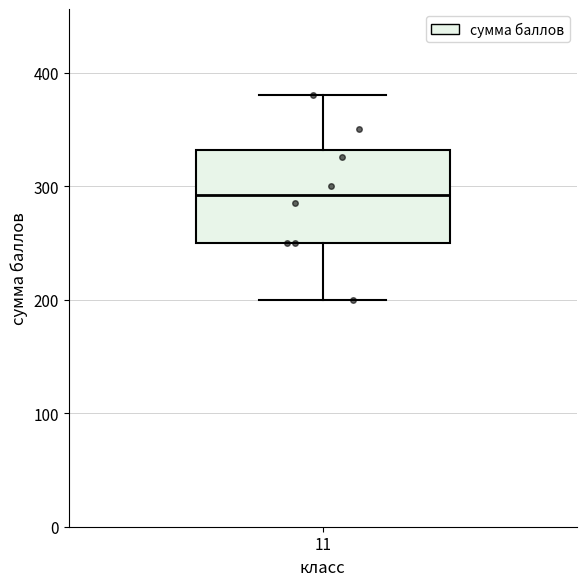

Read this box plot against the y-axis: the position of the median line, the range covered by the box, and the ends of both whiskers. The values are not printed on the chart, so give them approximately, as read against the axis.

median 290, box 250 to 330, whiskers 200 to 380